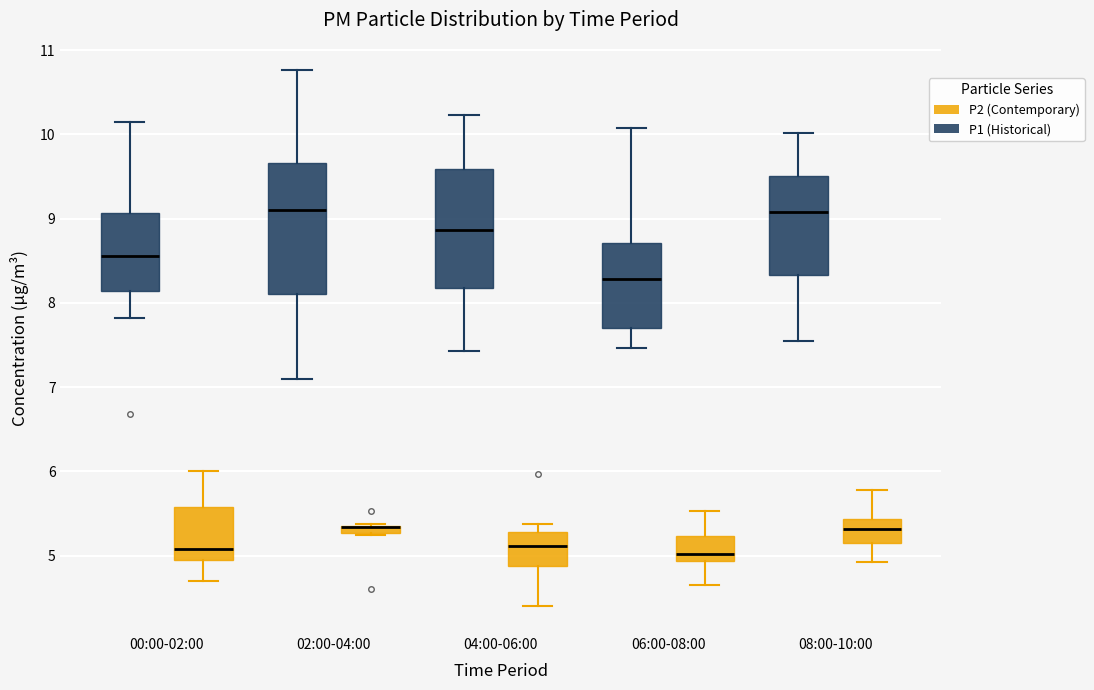

Where does the upper whisker of the box for 00:00-02:00 (P1 (Historical)) end on the y-axis? The values are not printed on the chart, so give them approximately, as read against the axis.

10.2